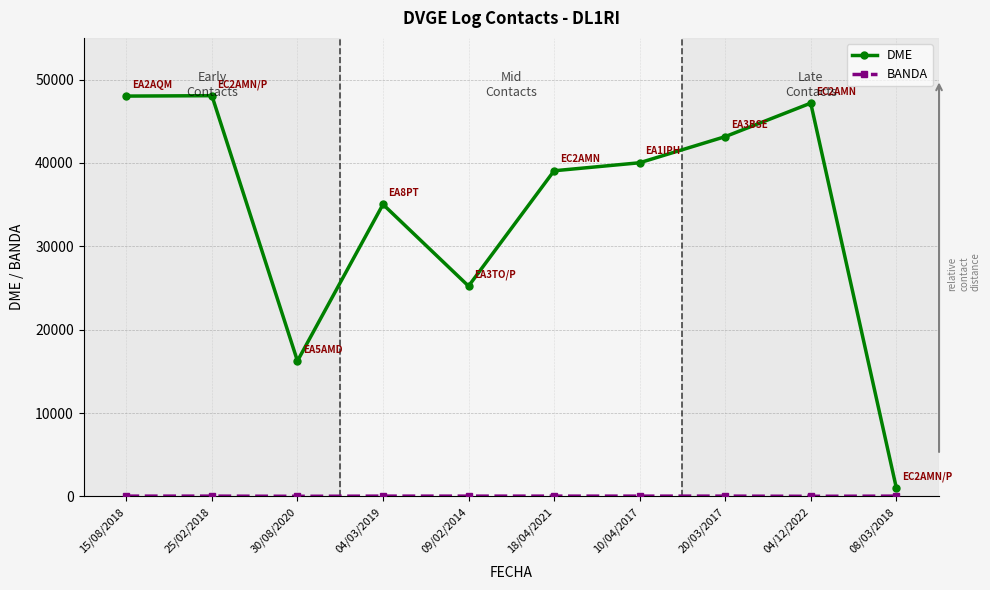

Between 04/03/2019 and 08/03/2018, which series saw the biggest shift?

DME